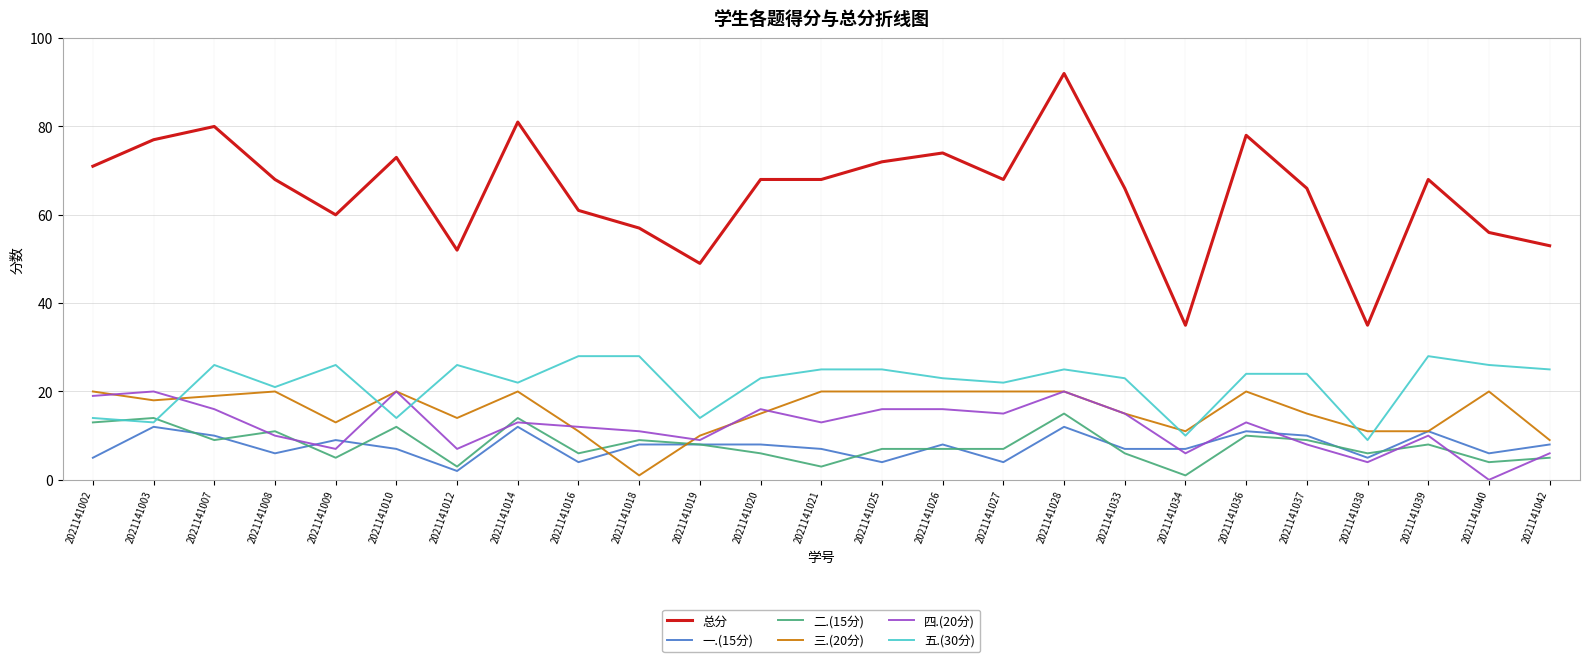

What is the difference between the maximum and minimum values in the 总分 series?

57